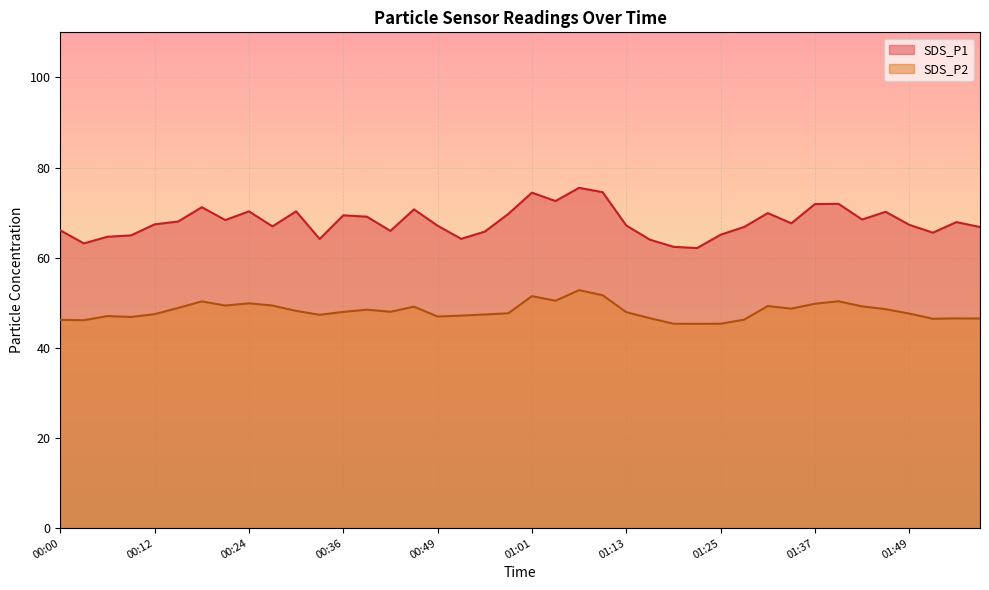

List the series in order of their overall mean, lowest first.

SDS_P2, SDS_P1